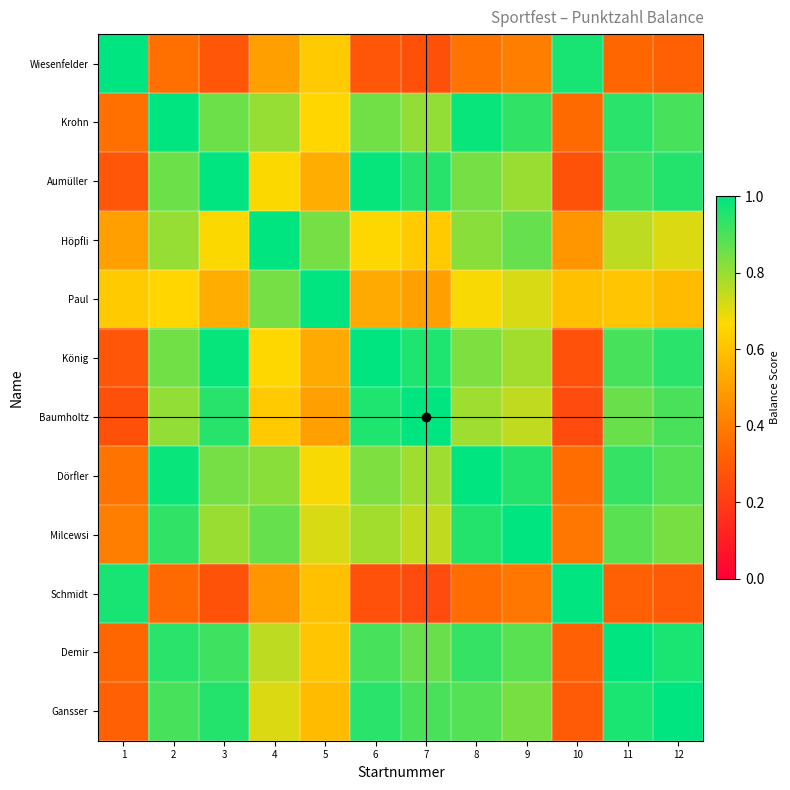

Reading left to right, extract all data points from this chart.

Wiesenfelder: 1=1.0	2=0.4	3=0.3	4=0.5	5=0.6	6=0.3	7=0.3	8=0.4	9=0.4	10=1.0	11=0.3	12=0.3
Krohn: 1=0.4	2=1.0	3=0.9	4=0.8	5=0.7	6=0.8	7=0.8	8=1.0	9=0.9	10=0.3	11=0.9	12=0.9
Aumüller: 1=0.3	2=0.9	3=1.0	4=0.7	5=0.5	6=1.0	7=0.9	8=0.8	9=0.8	10=0.3	11=0.9	12=1.0
Höpfli: 1=0.5	2=0.8	3=0.7	4=1.0	5=0.8	6=0.7	7=0.6	8=0.8	9=0.9	10=0.5	11=0.8	12=0.7
Paul: 1=0.6	2=0.7	3=0.5	4=0.8	5=1.0	6=0.5	7=0.5	8=0.7	9=0.7	10=0.6	11=0.6	12=0.6
König: 1=0.3	2=0.8	3=1.0	4=0.7	5=0.5	6=1.0	7=1.0	8=0.8	9=0.8	10=0.3	11=0.9	12=0.9
Baumholtz: 1=0.3	2=0.8	3=0.9	4=0.6	5=0.5	6=1.0	7=1.0	8=0.8	9=0.7	10=0.2	11=0.9	12=0.9
Dörfler: 1=0.4	2=1.0	3=0.8	4=0.8	5=0.7	6=0.8	7=0.8	8=1.0	9=1.0	10=0.4	11=0.9	12=0.9
Milcewsi: 1=0.4	2=0.9	3=0.8	4=0.9	5=0.7	6=0.8	7=0.7	8=1.0	9=1.0	10=0.4	11=0.9	12=0.8
Schmidt: 1=1.0	2=0.3	3=0.3	4=0.5	5=0.6	6=0.3	7=0.2	8=0.4	9=0.4	10=1.0	11=0.3	12=0.3
Demir: 1=0.3	2=0.9	3=0.9	4=0.8	5=0.6	6=0.9	7=0.9	8=0.9	9=0.9	10=0.3	11=1.0	12=1.0
Gansser: 1=0.3	2=0.9	3=1.0	4=0.7	5=0.6	6=0.9	7=0.9	8=0.9	9=0.8	10=0.3	11=1.0	12=1.0